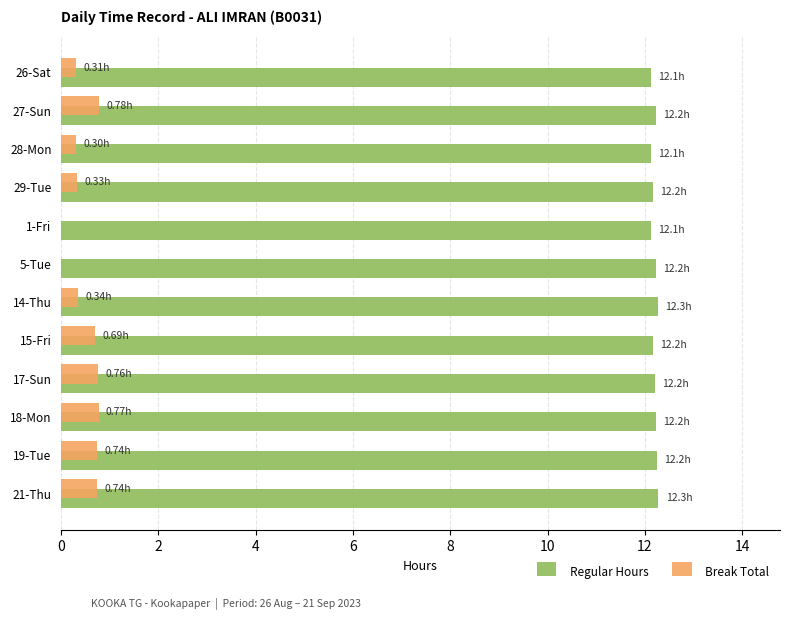

What is the average value of the Regular Hours series?

12.2